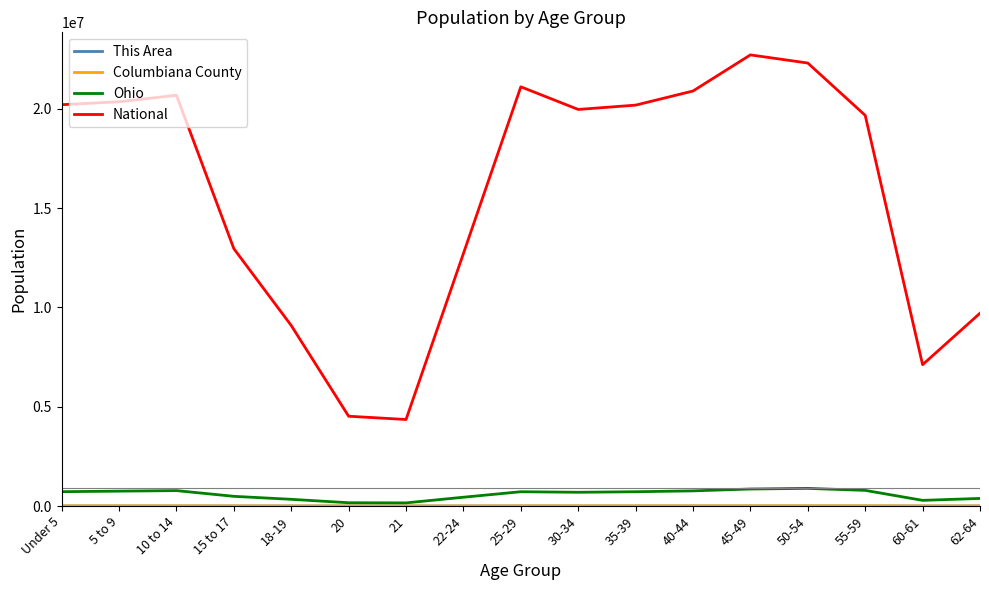

True or false: National and Ohio intersect in this chart.

False